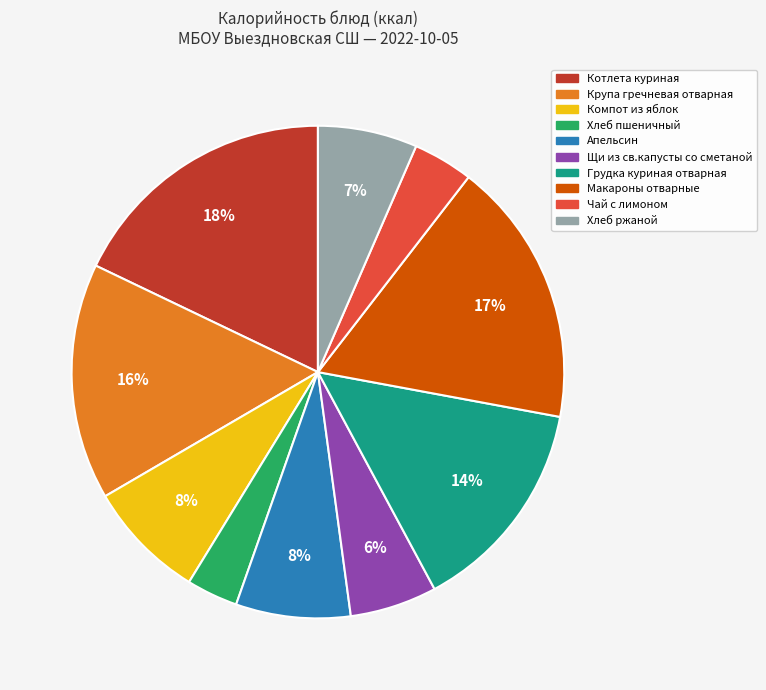

Does Компот из яблок account for over 50% of the chart?

No